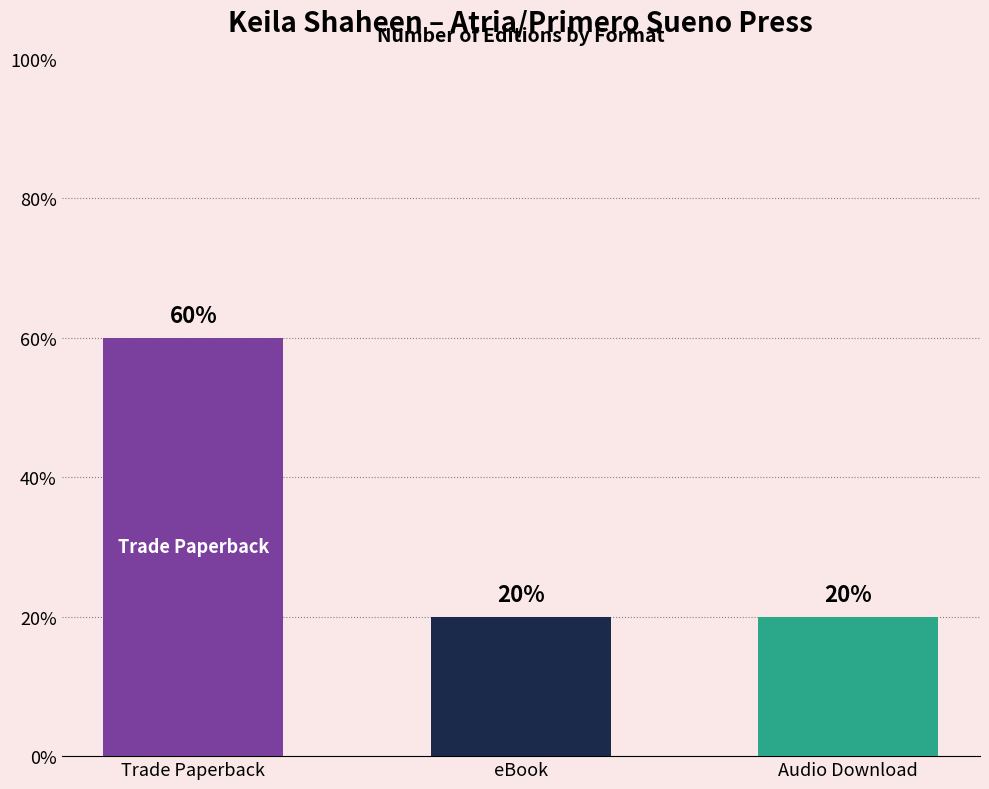

Rank the categories by value from lowest to highest.

eBook, Audio Download, Trade Paperback